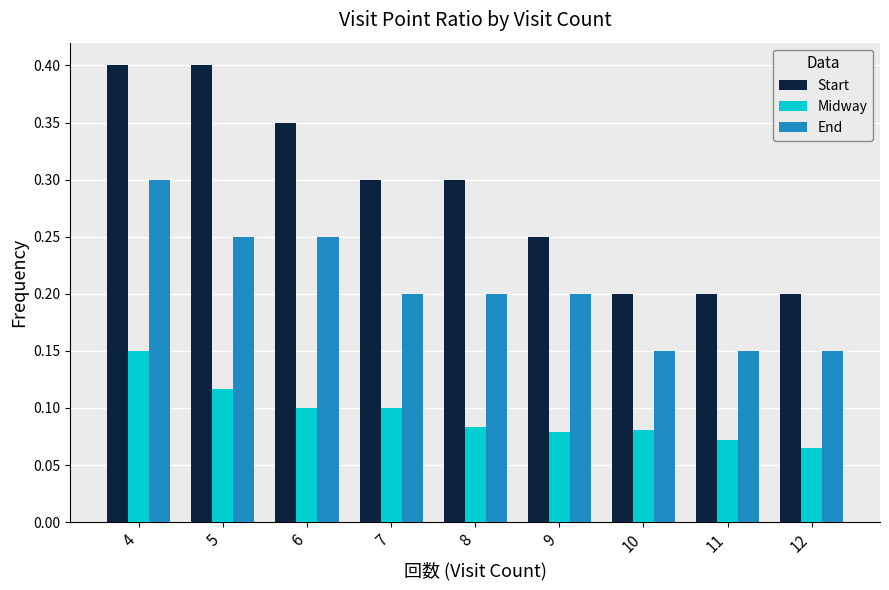

How many series are shown in this chart?

3